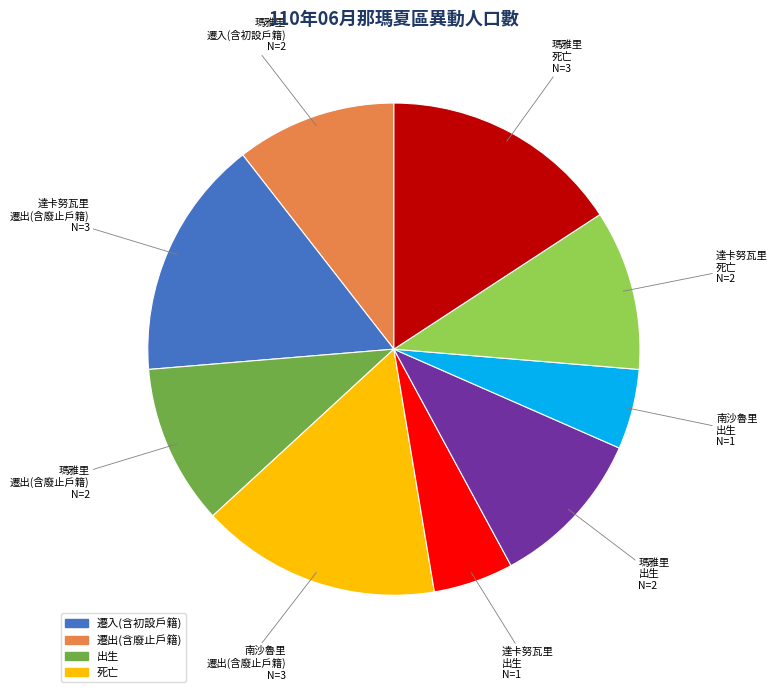

Is there any slice that represents more than half of the pie?

No